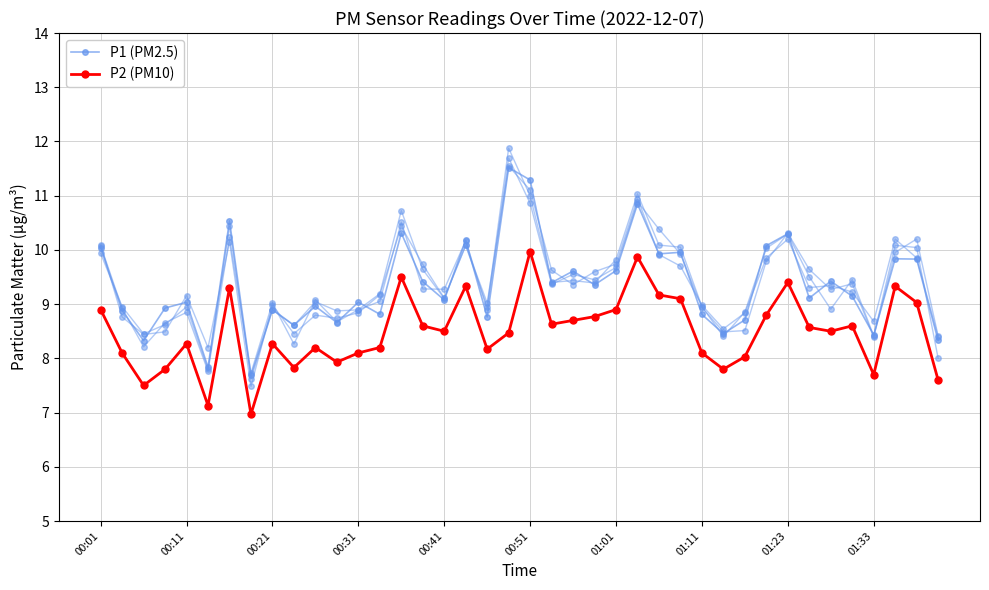

Is the value of P2 (PM10) at 17 greater than the value of P1 (PM2.5) at 29?

Yes